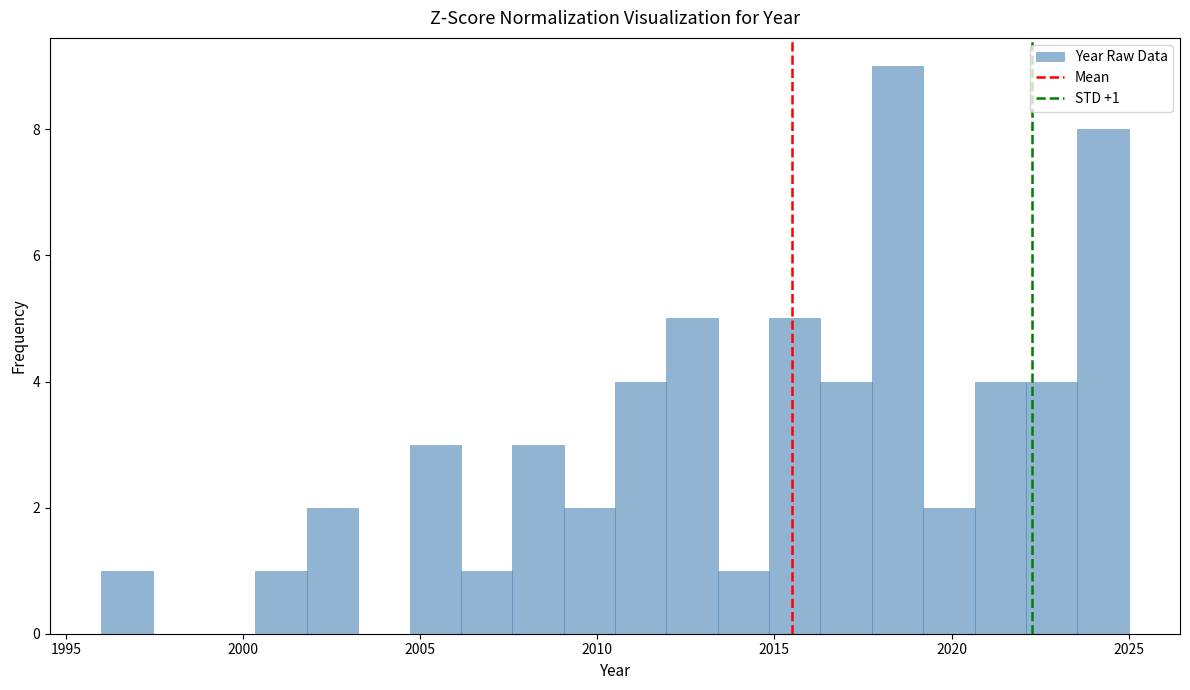

Around what value on the x-axis is the tallest bar? Give the approximate position of its centre, as read against the axis.

2018.5